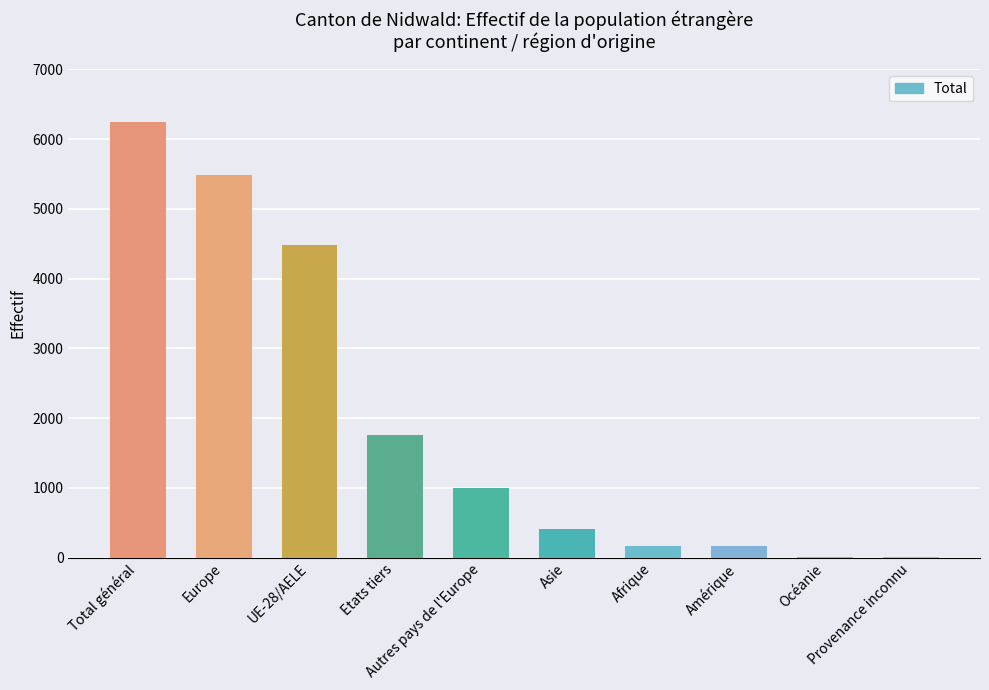

What is the maximum value shown in the chart?

6241